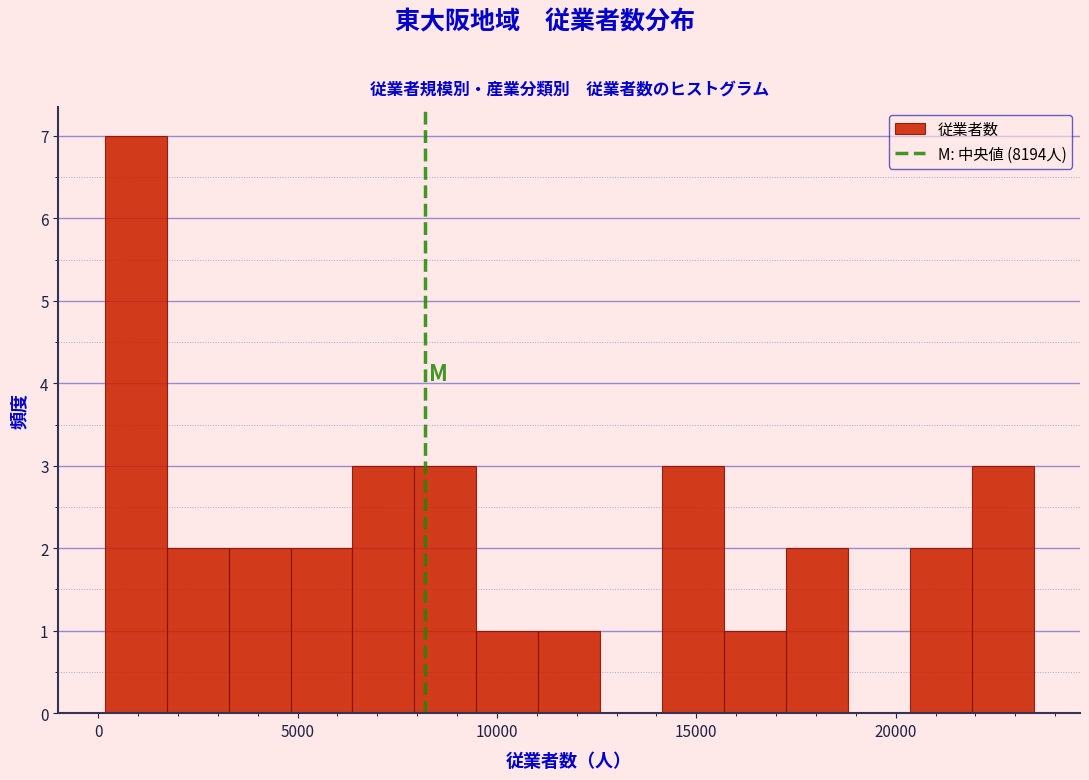

Around what value on the x-axis is the tallest bar? Give the approximate position of its centre, as read against the axis.

1000